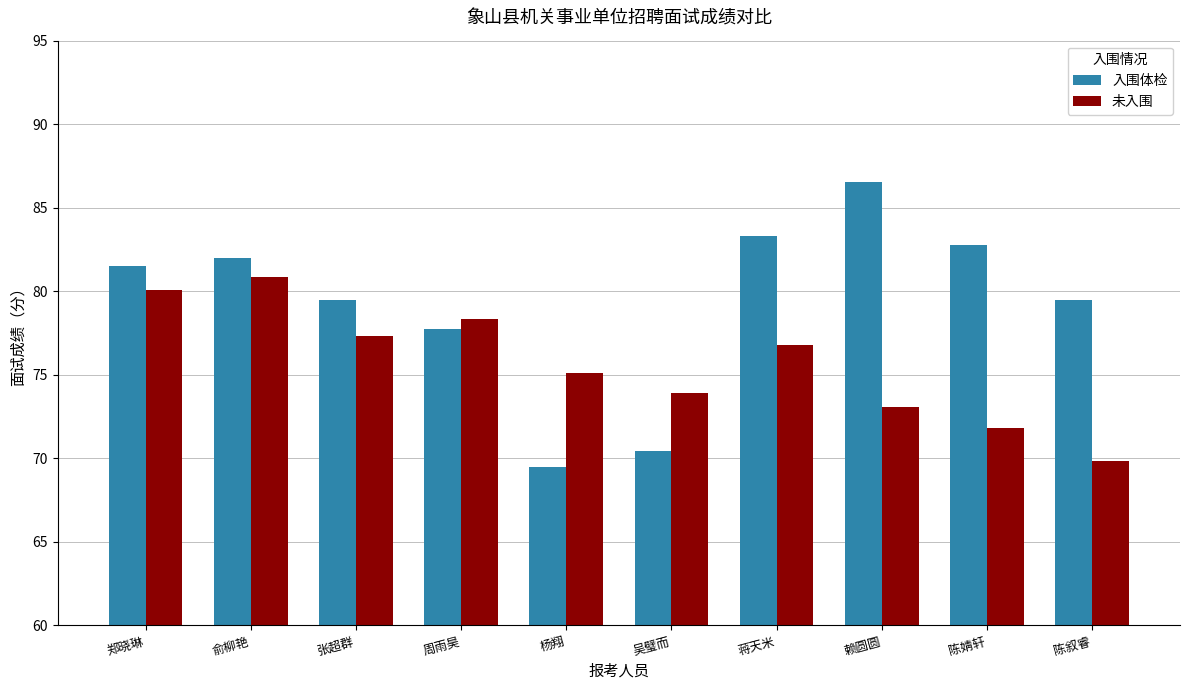

What is the difference between the second highest and minimum values in the 未入围 series?

10.2